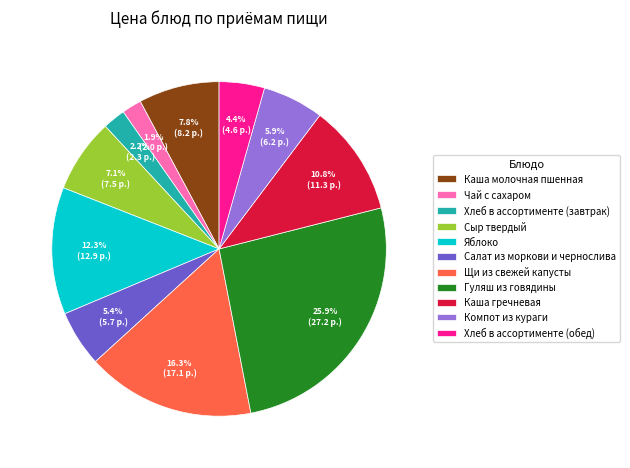

Between Каша гречневая and Сыр твердый, which is larger?

Каша гречневая